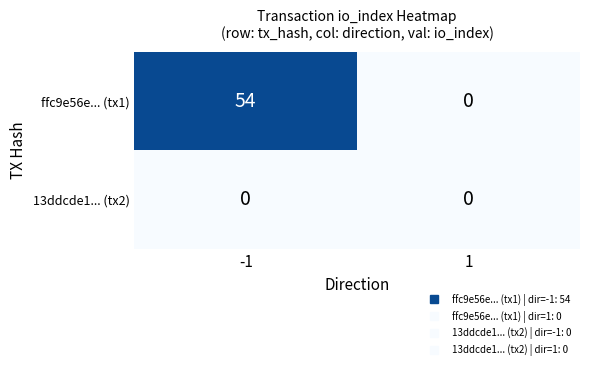

The value of 13ddcde1... (tx2) at -1 is 0. True or false?

True